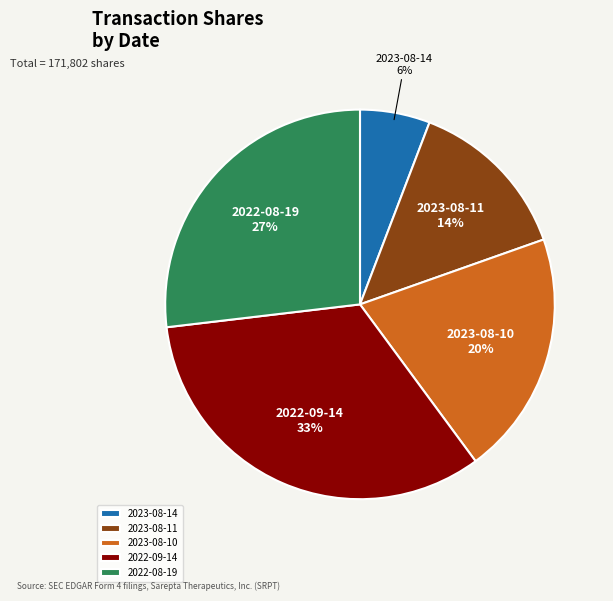

To the nearest percent, what is the difference between the largest and smallest slice percentages?

27%